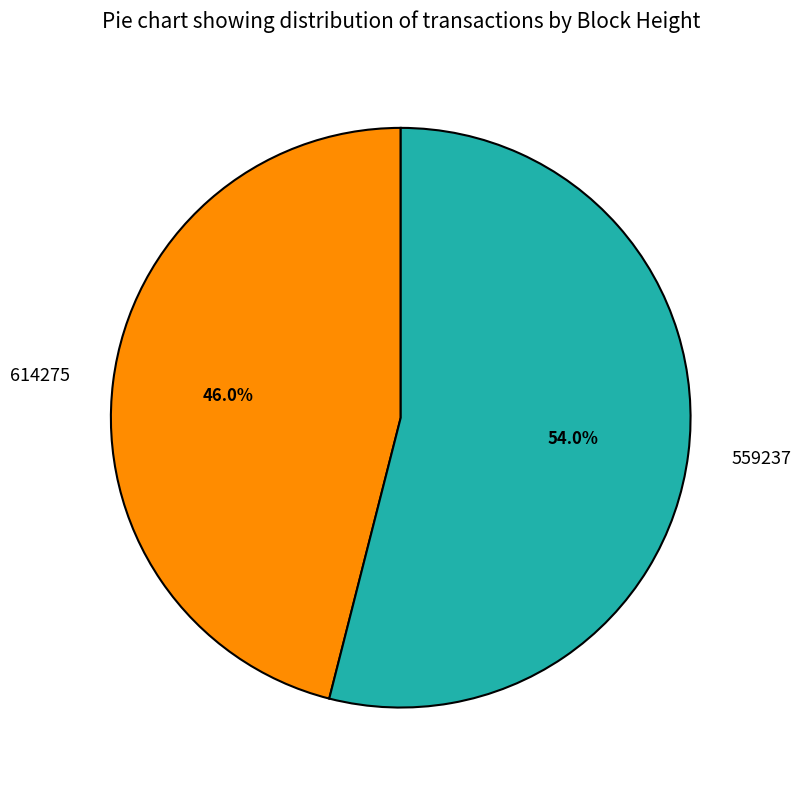

To the nearest percent, what percentage of the pie is 614275?

46%